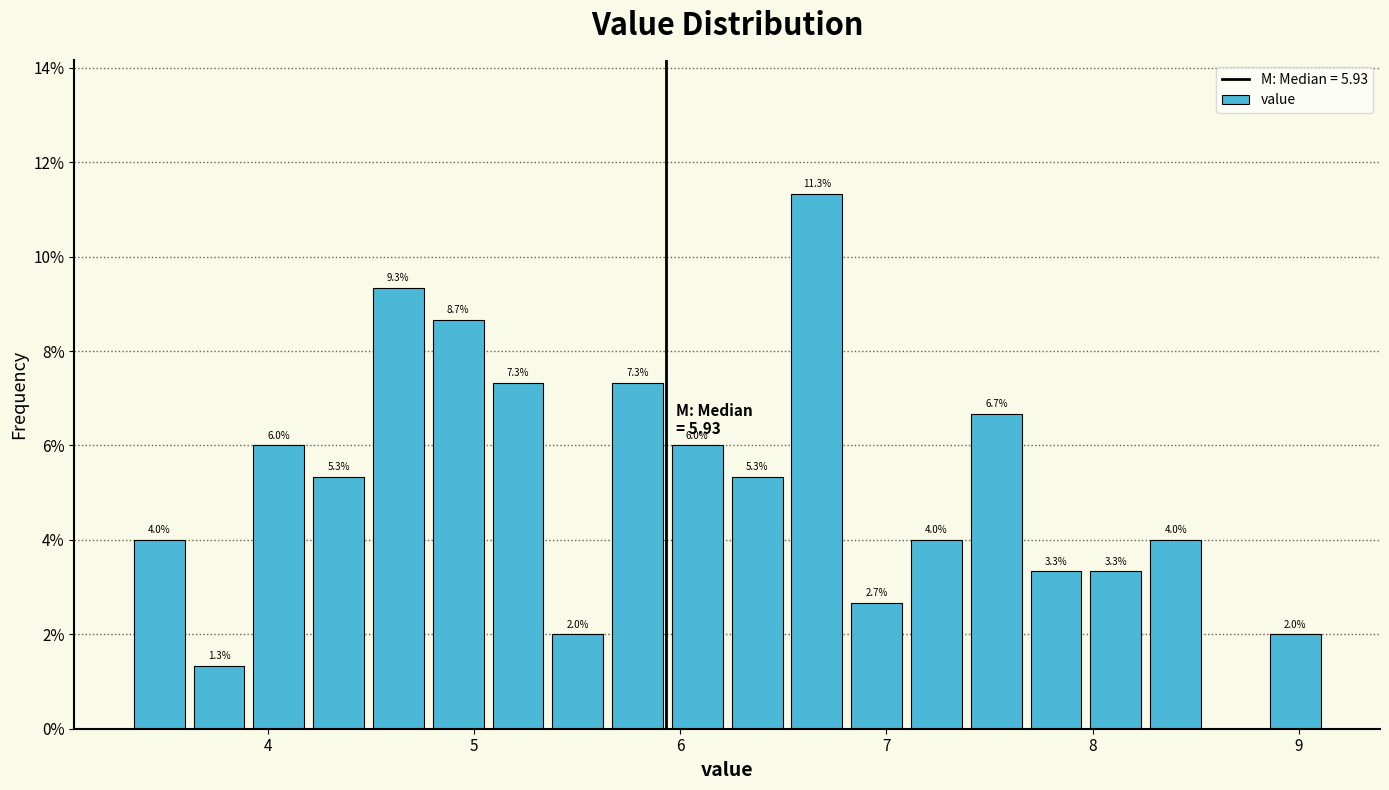

Around what value on the x-axis is the tallest bar? Give the approximate position of its centre, as read against the axis.

6.7